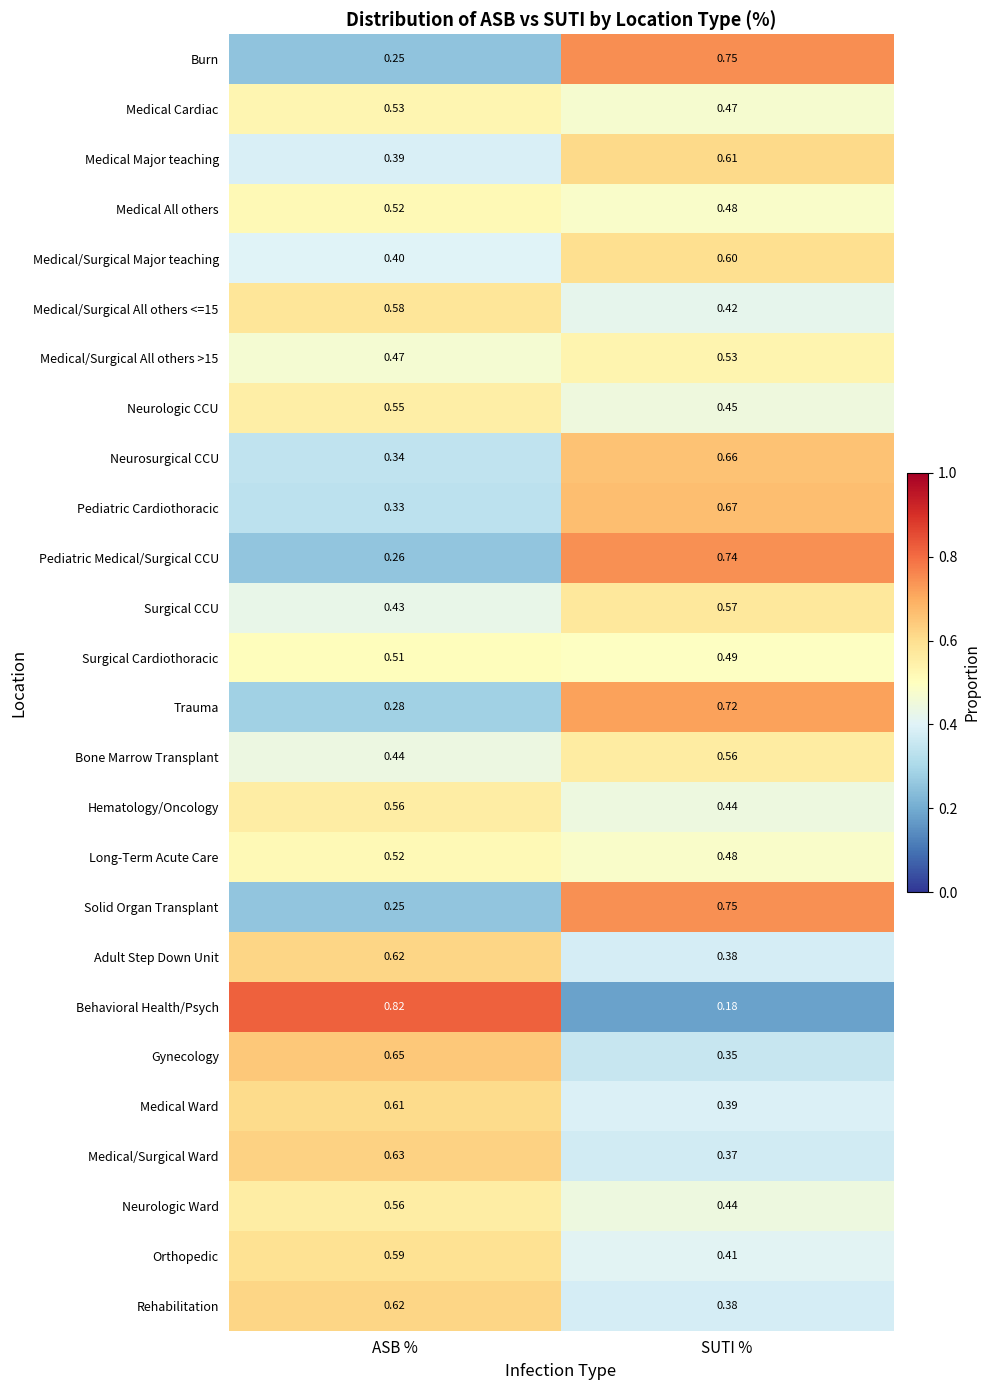

How many distinct data groups are displayed?

26